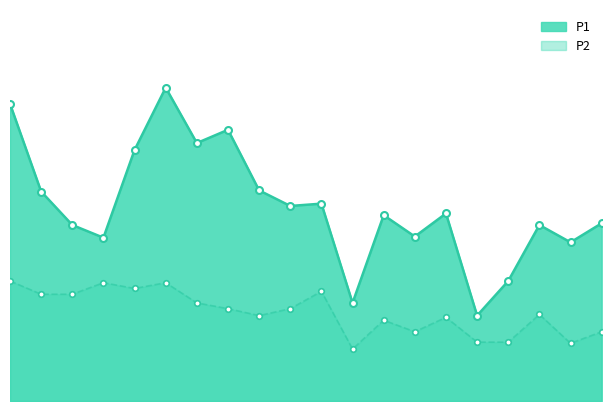

At which label does P1 reach its peak?

01:59